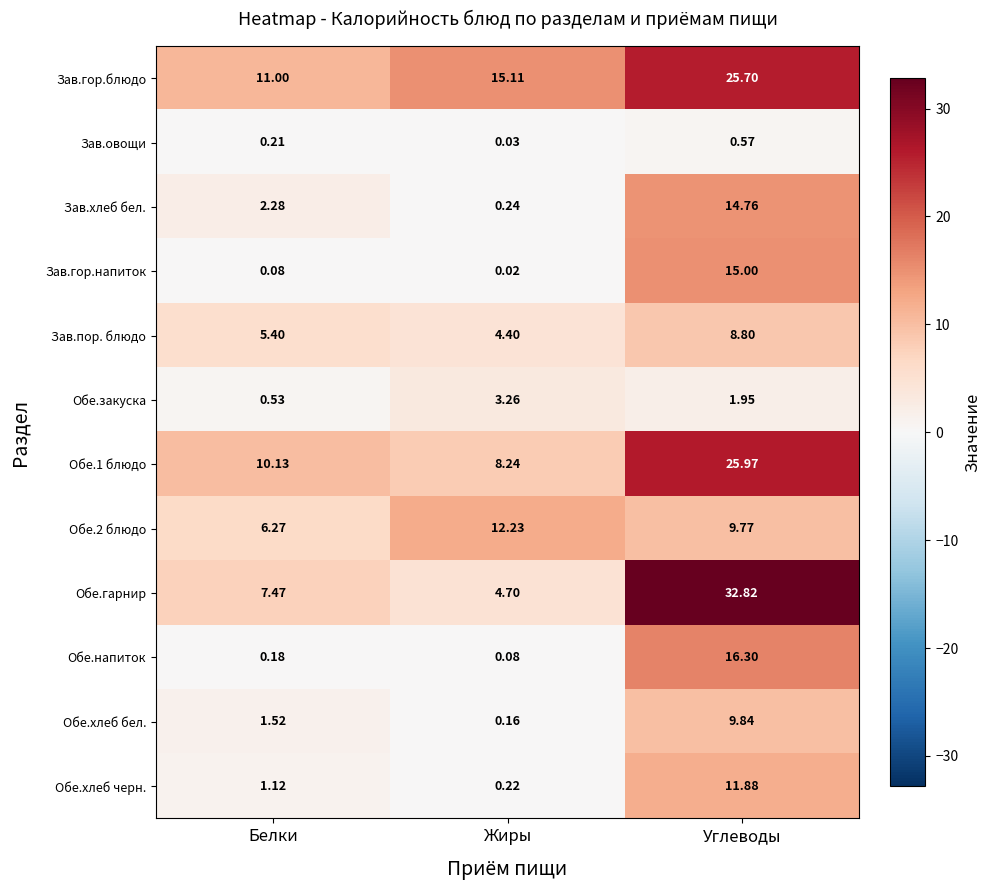

Which category has the lowest value in the Зав.овощи series?

Жиры